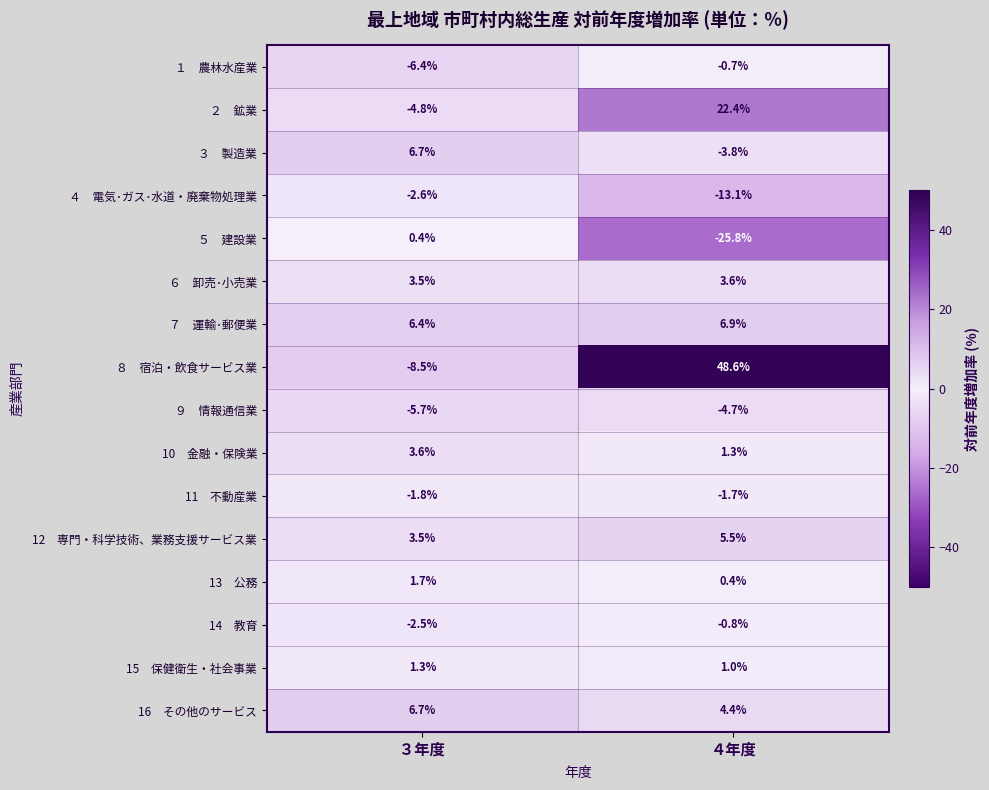

What is the difference between the highest and lowest values at ４年度?

74.4